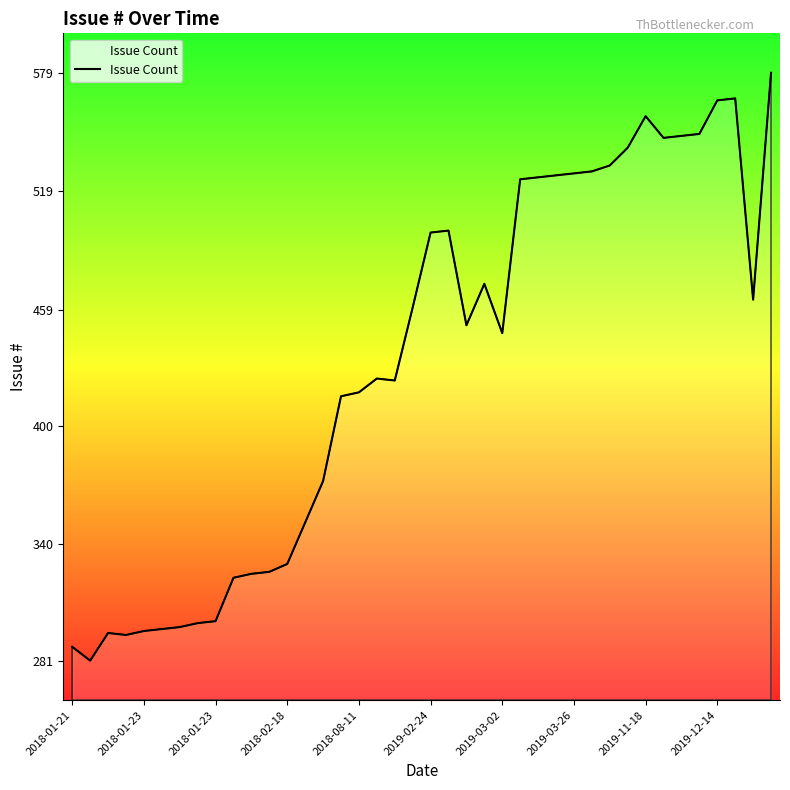

What is the greatest value displayed?

579